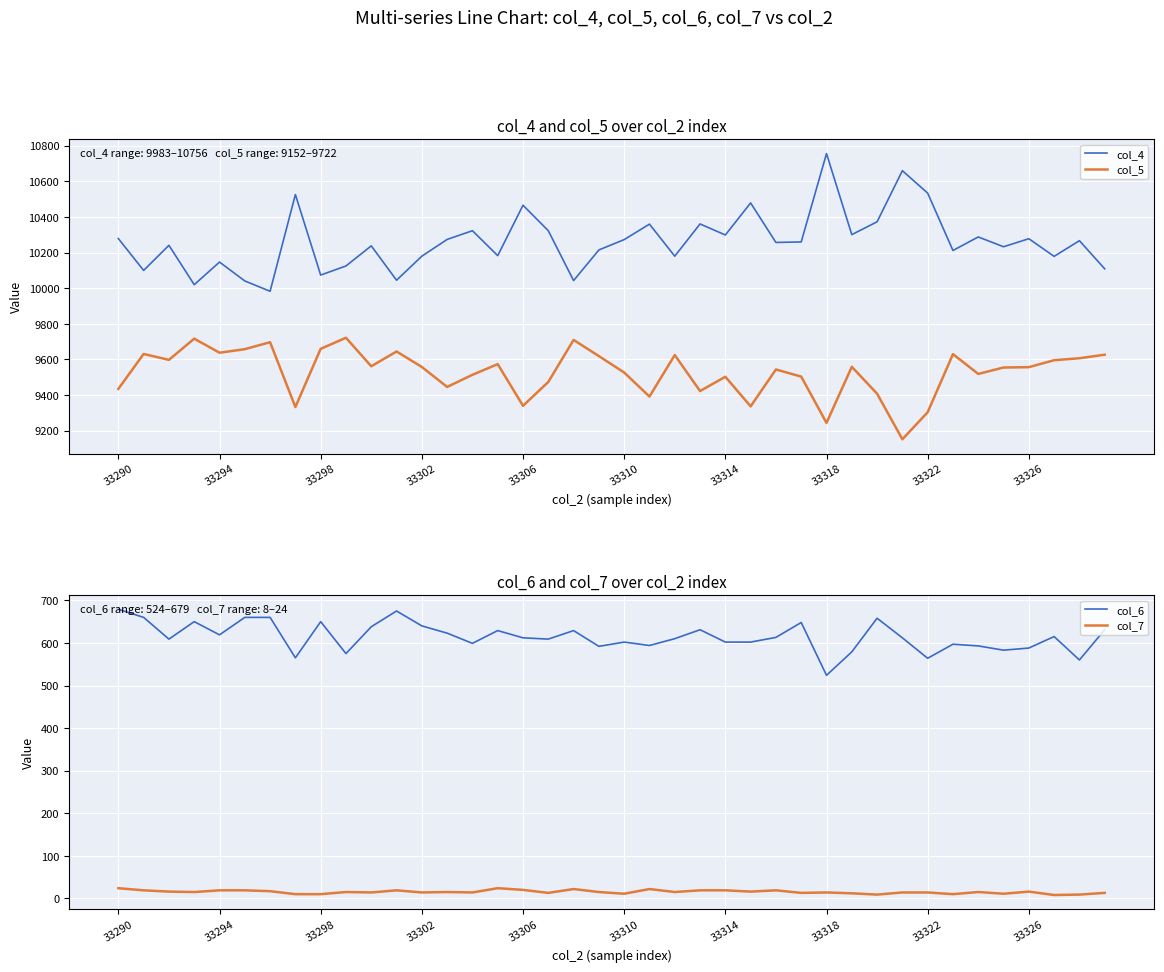

True or false: col_5 has more than 1 interior local peaks.

True